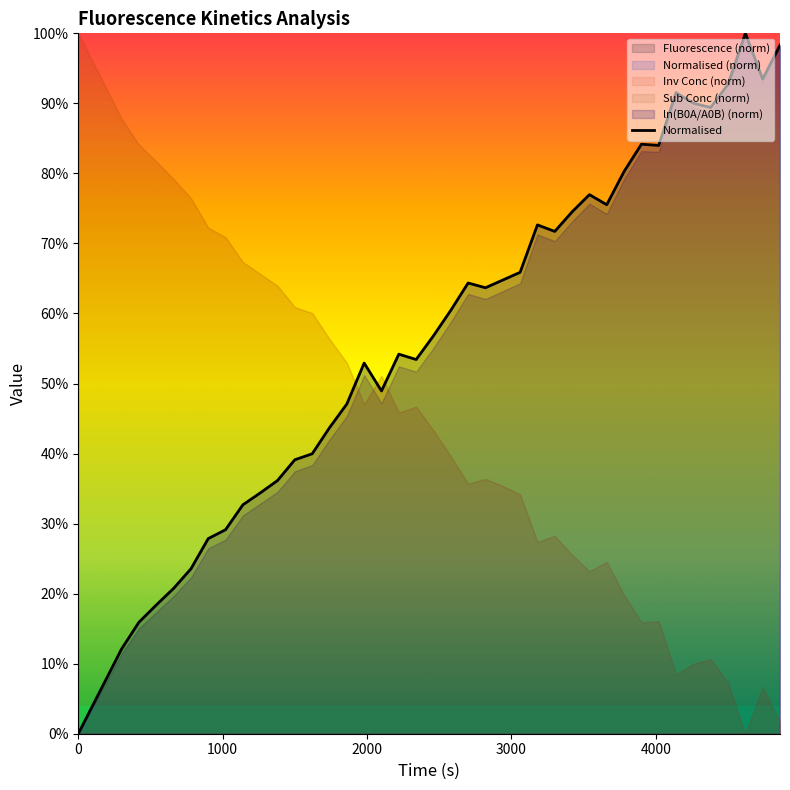

What is the maximum value shown in the chart?

1.0